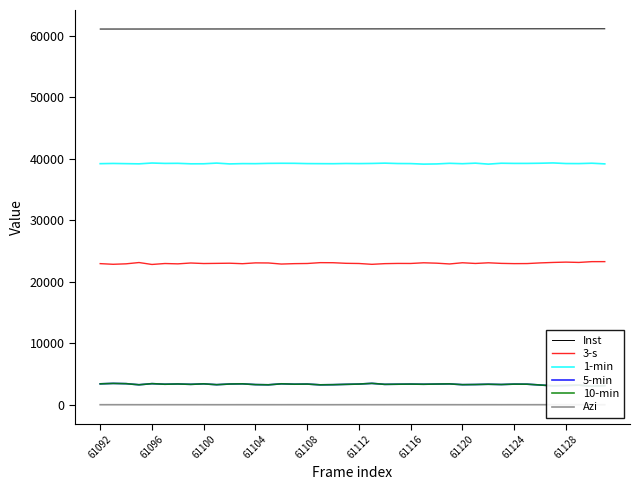

How many values in the 3-s series exceed 22983?

19